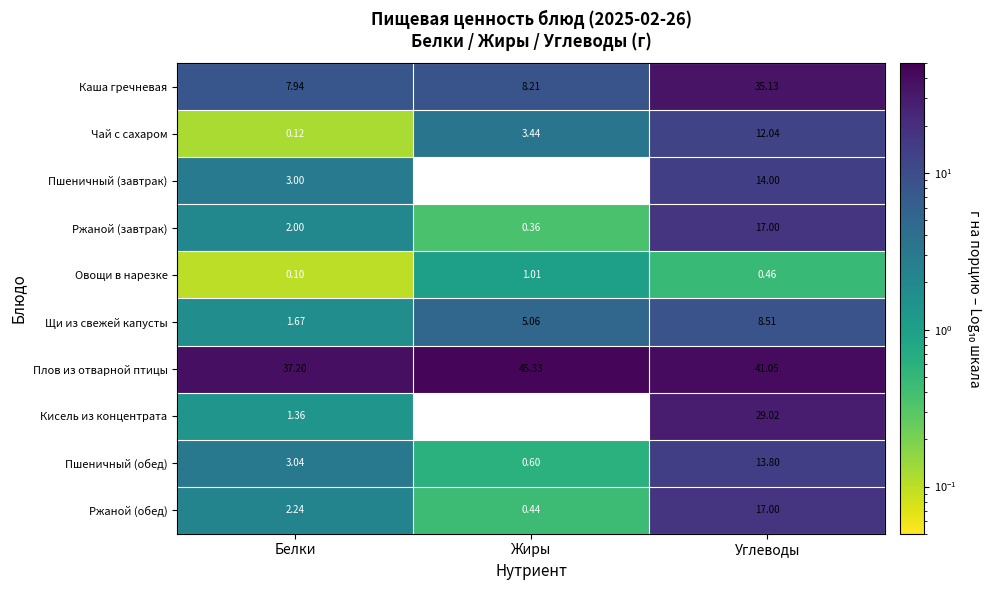

How many series are shown in this chart?

10